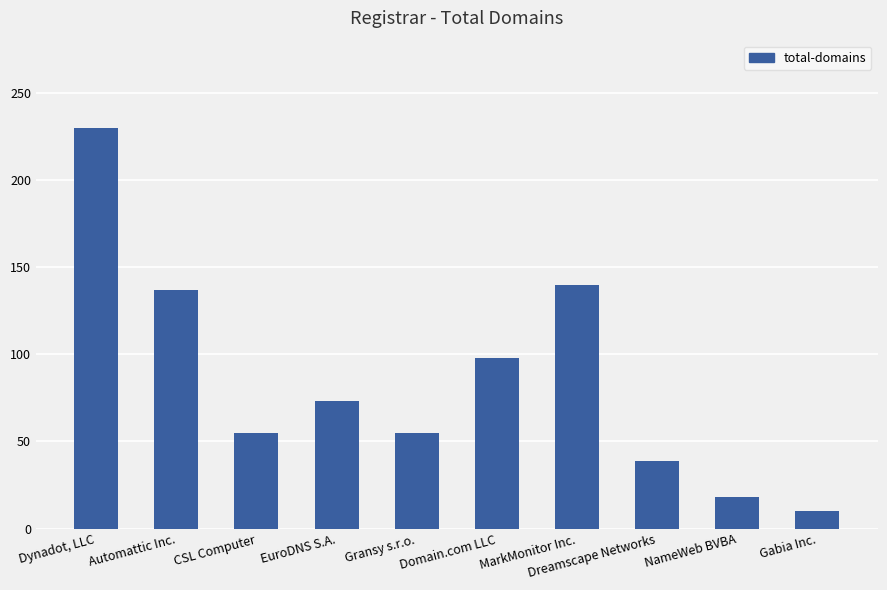

True or false: the data shows 246 at MarkMonitor Inc..

False